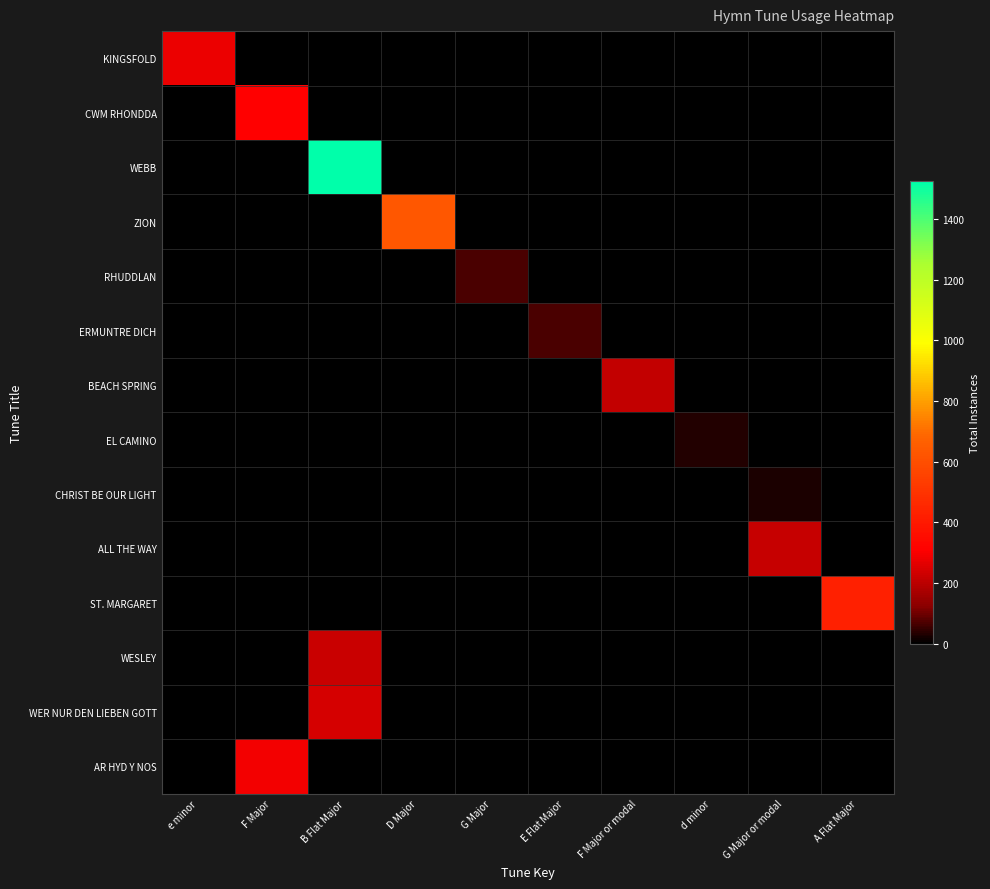

Reading right to left, what are all the values shown in this chart?

KINGSFOLD: A Flat Major=0	G Major or modal=0	d minor=0	F Major or modal=0	E Flat Major=0	G Major=0	D Major=0	B Flat Major=0	F Major=0	e minor=276
CWM RHONDDA: A Flat Major=0	G Major or modal=0	d minor=0	F Major or modal=0	E Flat Major=0	G Major=0	D Major=0	B Flat Major=0	F Major=306	e minor=0
WEBB: A Flat Major=0	G Major or modal=0	d minor=0	F Major or modal=0	E Flat Major=0	G Major=0	D Major=0	B Flat Major=1525	F Major=0	e minor=0
ZION: A Flat Major=0	G Major or modal=0	d minor=0	F Major or modal=0	E Flat Major=0	G Major=0	D Major=632	B Flat Major=0	F Major=0	e minor=0
RHUDDLAN: A Flat Major=0	G Major or modal=0	d minor=0	F Major or modal=0	E Flat Major=0	G Major=69	D Major=0	B Flat Major=0	F Major=0	e minor=0
ERMUNTRE DICH: A Flat Major=0	G Major or modal=0	d minor=0	F Major or modal=0	E Flat Major=66	G Major=0	D Major=0	B Flat Major=0	F Major=0	e minor=0
BEACH SPRING: A Flat Major=0	G Major or modal=0	d minor=0	F Major or modal=212	E Flat Major=0	G Major=0	D Major=0	B Flat Major=0	F Major=0	e minor=0
EL CAMINO: A Flat Major=0	G Major or modal=0	d minor=31	F Major or modal=0	E Flat Major=0	G Major=0	D Major=0	B Flat Major=0	F Major=0	e minor=0
CHRIST BE OUR LIGHT: A Flat Major=0	G Major or modal=25	d minor=0	F Major or modal=0	E Flat Major=0	G Major=0	D Major=0	B Flat Major=0	F Major=0	e minor=0
ALL THE WAY: A Flat Major=0	G Major or modal=217	d minor=0	F Major or modal=0	E Flat Major=0	G Major=0	D Major=0	B Flat Major=0	F Major=0	e minor=0
ST. MARGARET: A Flat Major=424	G Major or modal=0	d minor=0	F Major or modal=0	E Flat Major=0	G Major=0	D Major=0	B Flat Major=0	F Major=0	e minor=0
WESLEY: A Flat Major=0	G Major or modal=0	d minor=0	F Major or modal=0	E Flat Major=0	G Major=0	D Major=0	B Flat Major=221	F Major=0	e minor=0
WER NUR DEN LIEBEN GOTT: A Flat Major=0	G Major or modal=0	d minor=0	F Major or modal=0	E Flat Major=0	G Major=0	D Major=0	B Flat Major=243	F Major=0	e minor=0
AR HYD Y NOS: A Flat Major=0	G Major or modal=0	d minor=0	F Major or modal=0	E Flat Major=0	G Major=0	D Major=0	B Flat Major=0	F Major=286	e minor=0